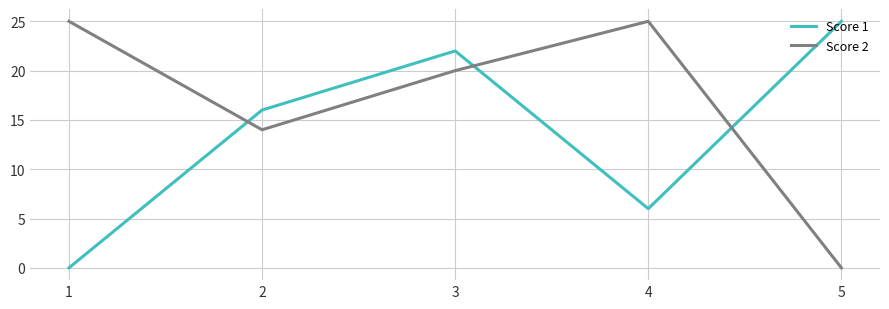

Does the chart display data point markers on the line(s)?

No